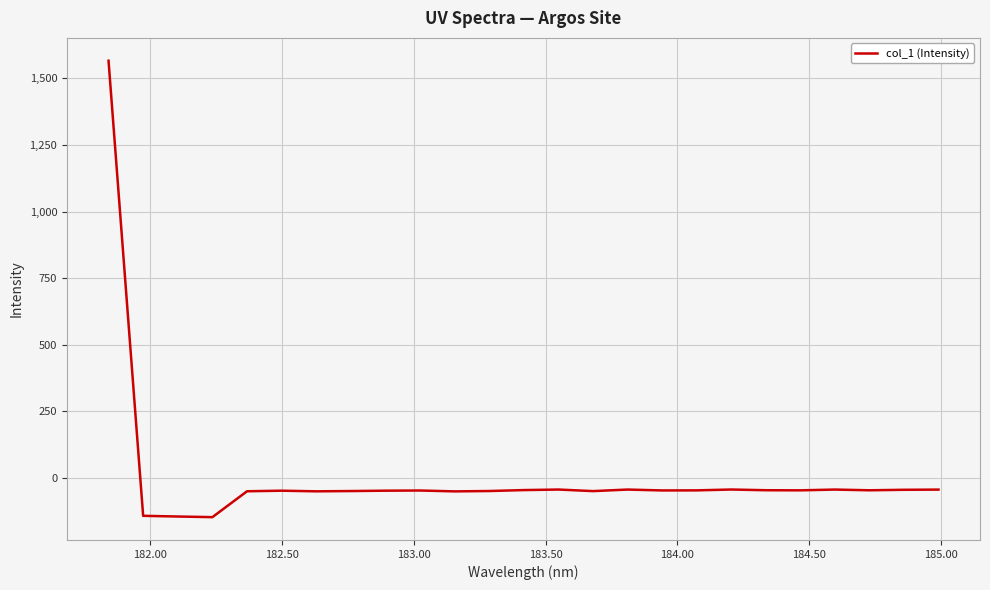

What is the maximum value shown in the chart?

1566.5